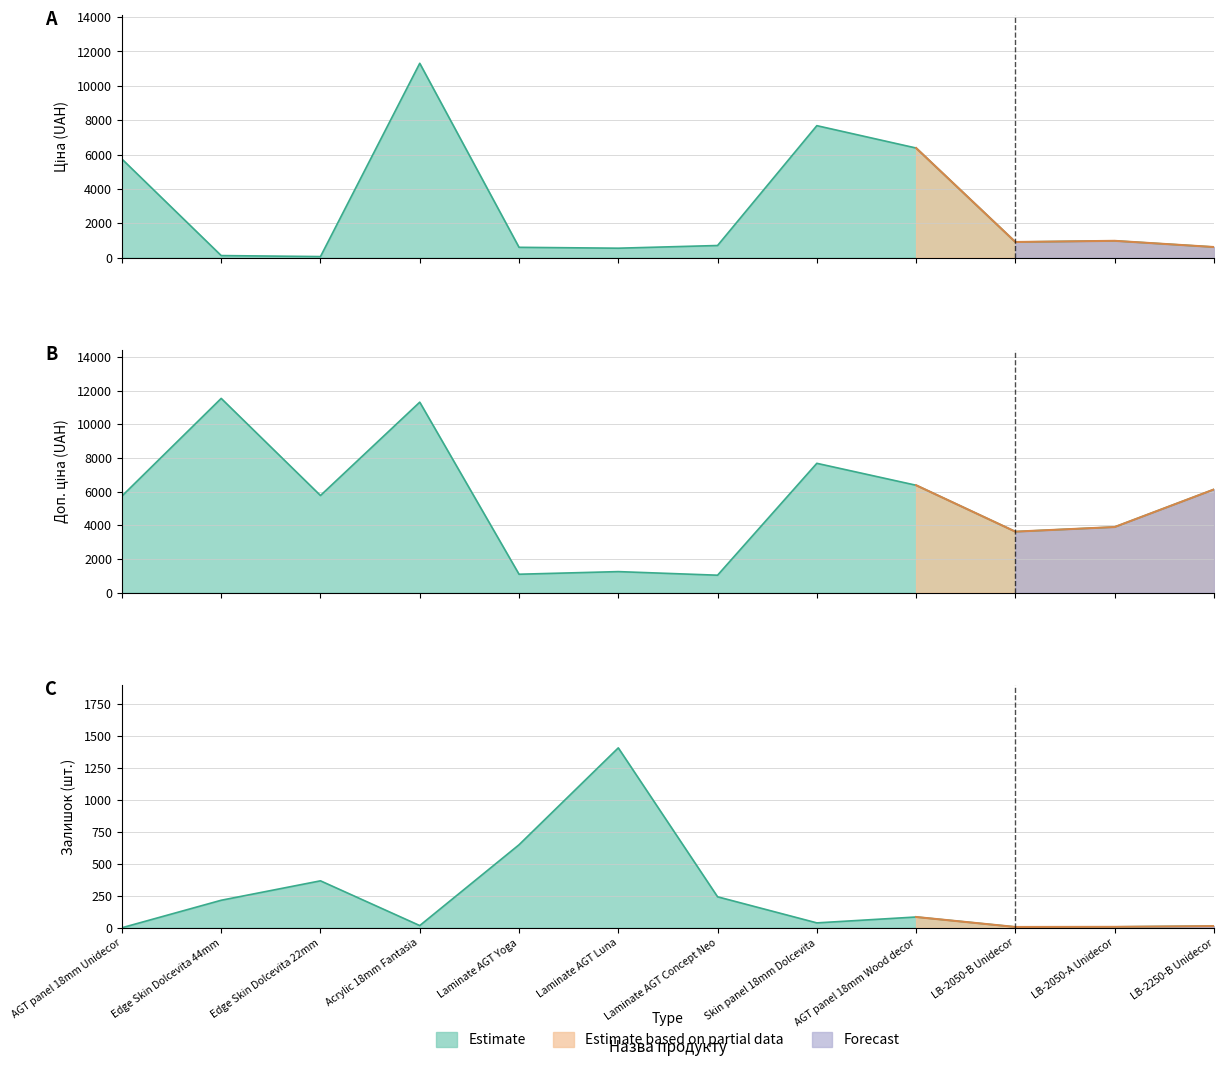

Between Laminate AGT Yoga and Laminate AGT Luna, which is larger?

Laminate AGT Yoga